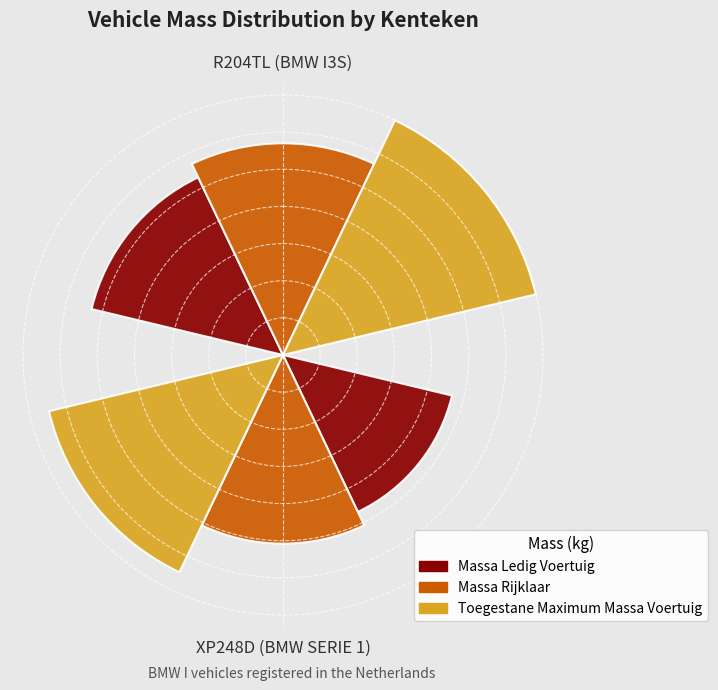

Rank the series by their average value, from highest to lowest.

Toegestane Maximum Massa Voertuig, Massa Rijklaar, Massa Ledig Voertuig